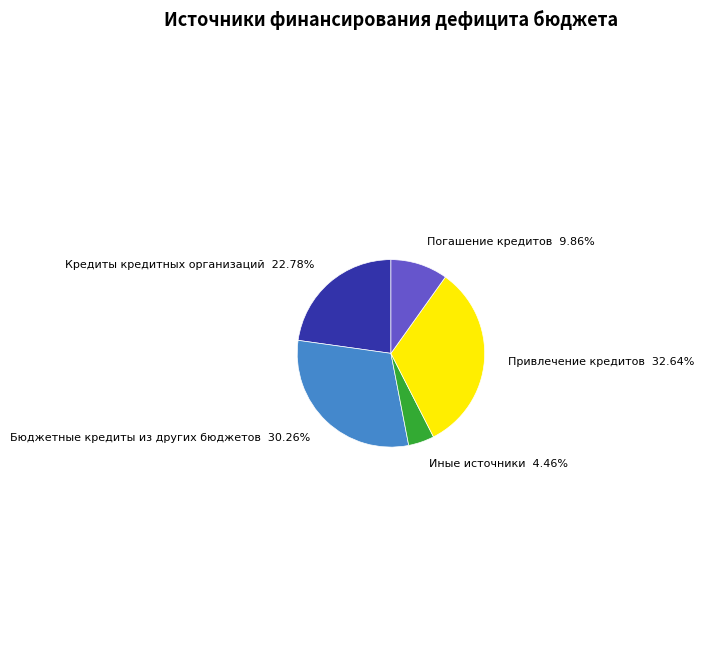

How many slices are in this pie chart?

5